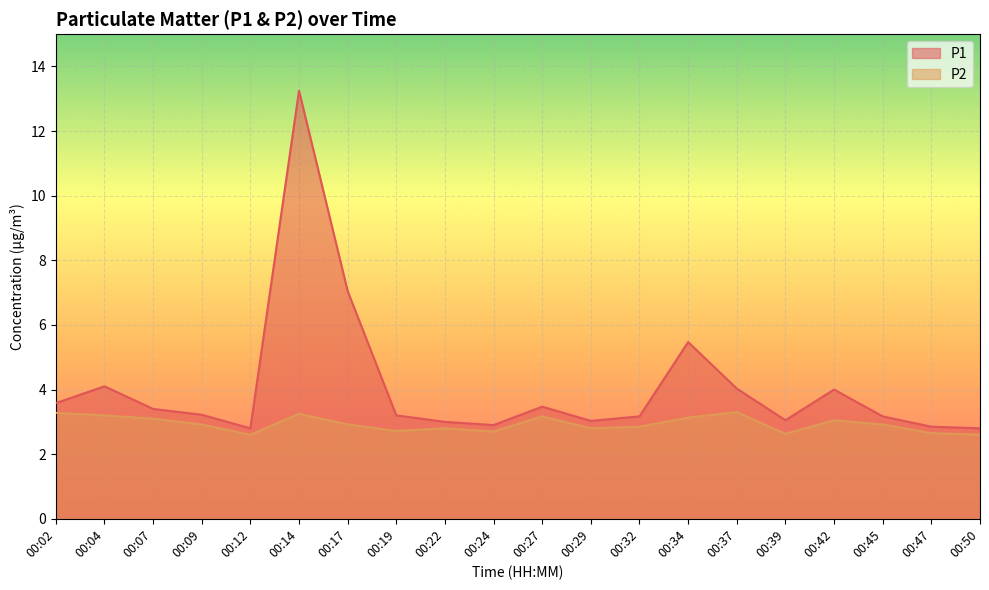

What value does the P2 series have at 00:17?

2.9